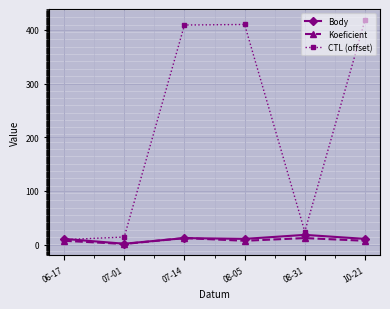

What is the average value of the Koeficient series?

7.7